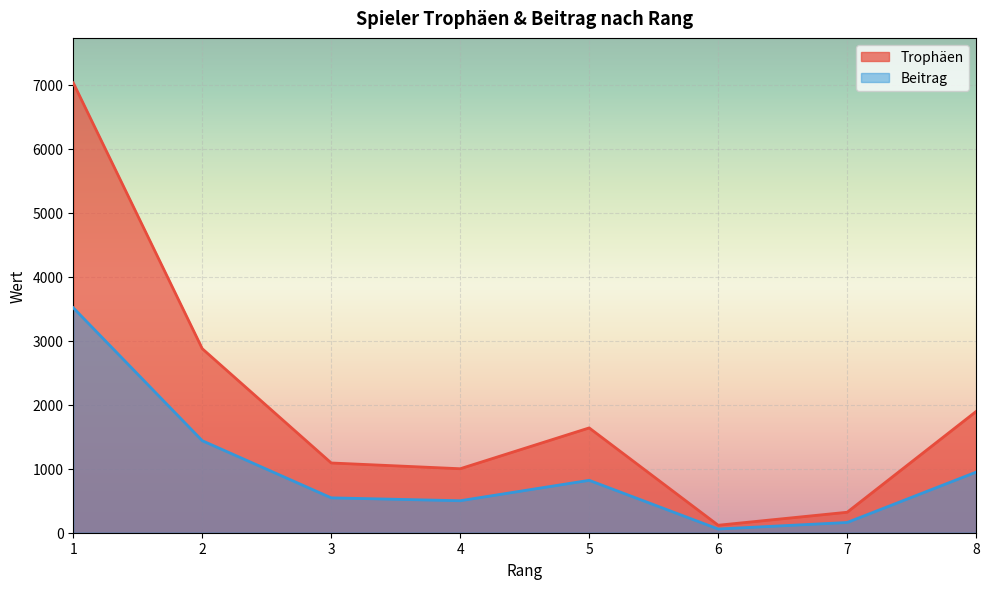

Reading left to right, transcribe all the data shown in this chart.

Trophäen: 1=7030	2=2876	3=1090	4=1000	5=1638	6=117	7=320	8=1895
Beitrag: 1=3515	2=1438	3=545	4=500	5=819	6=58	7=160	8=947